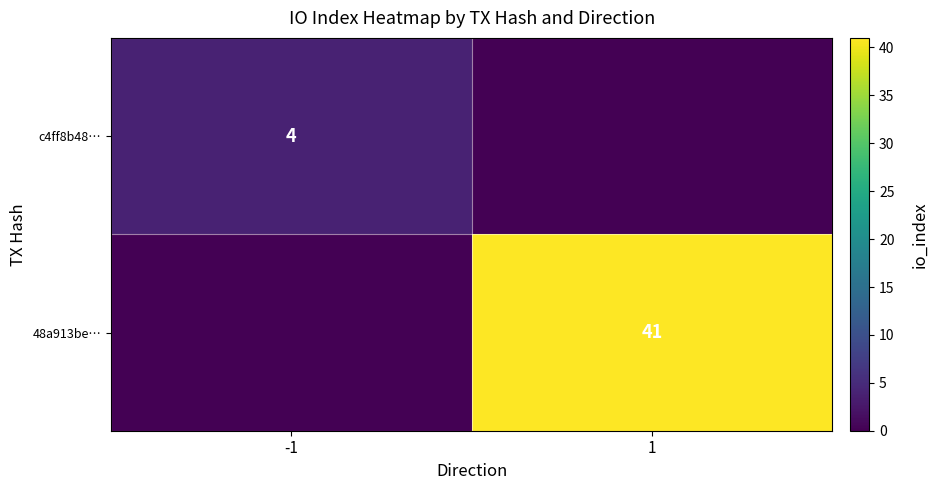

How many categories are shown in the chart?

2